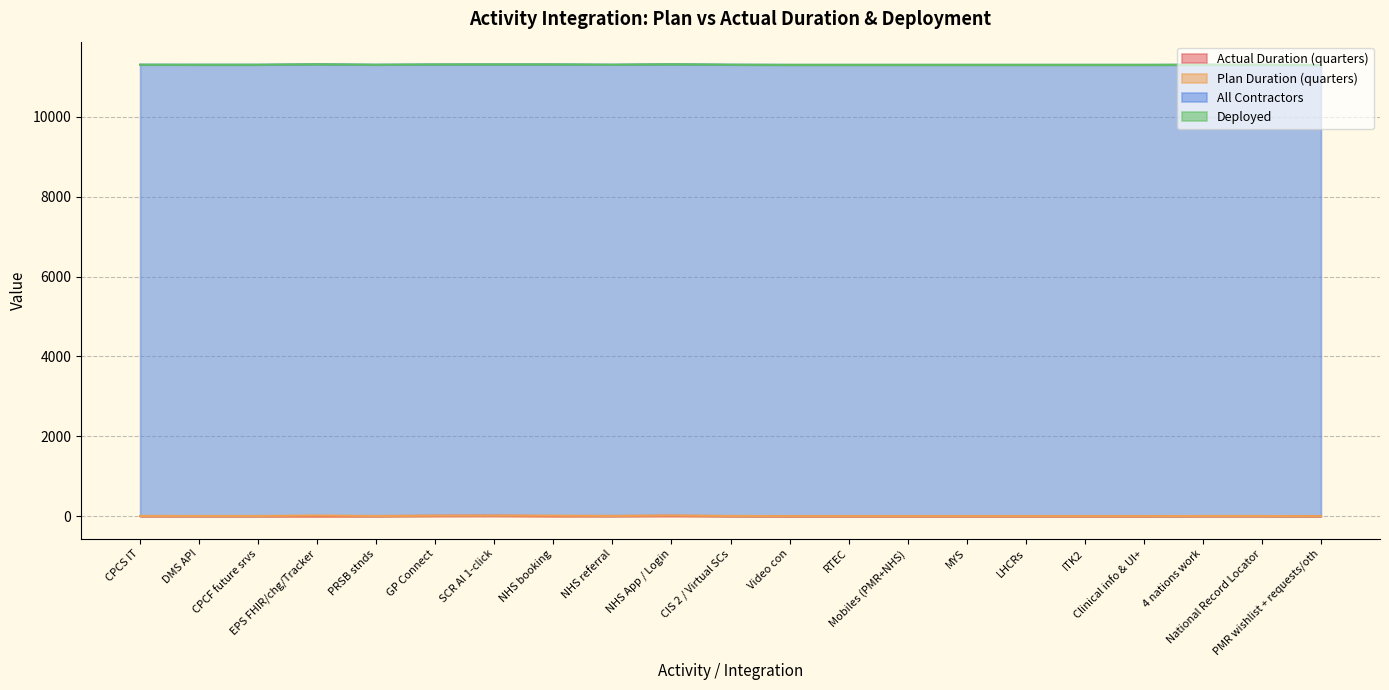

What is the label of the 3rd point from the right?

4 nations work